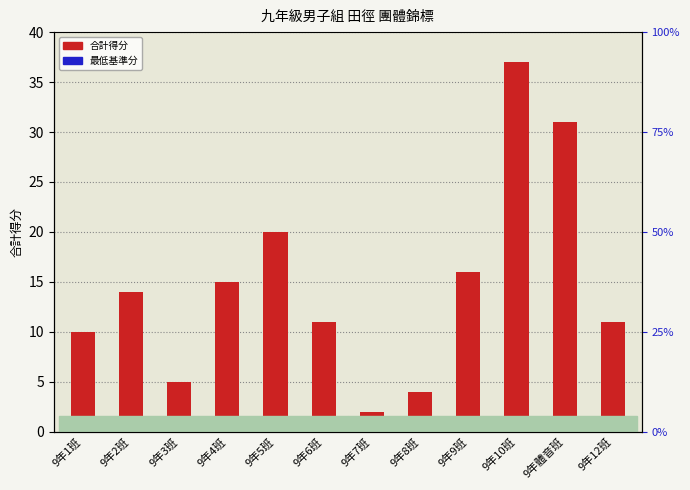

Reading left to right, list all the values displayed in this chart.

10	14	5	15	20	11	2	4	16	37	31	11